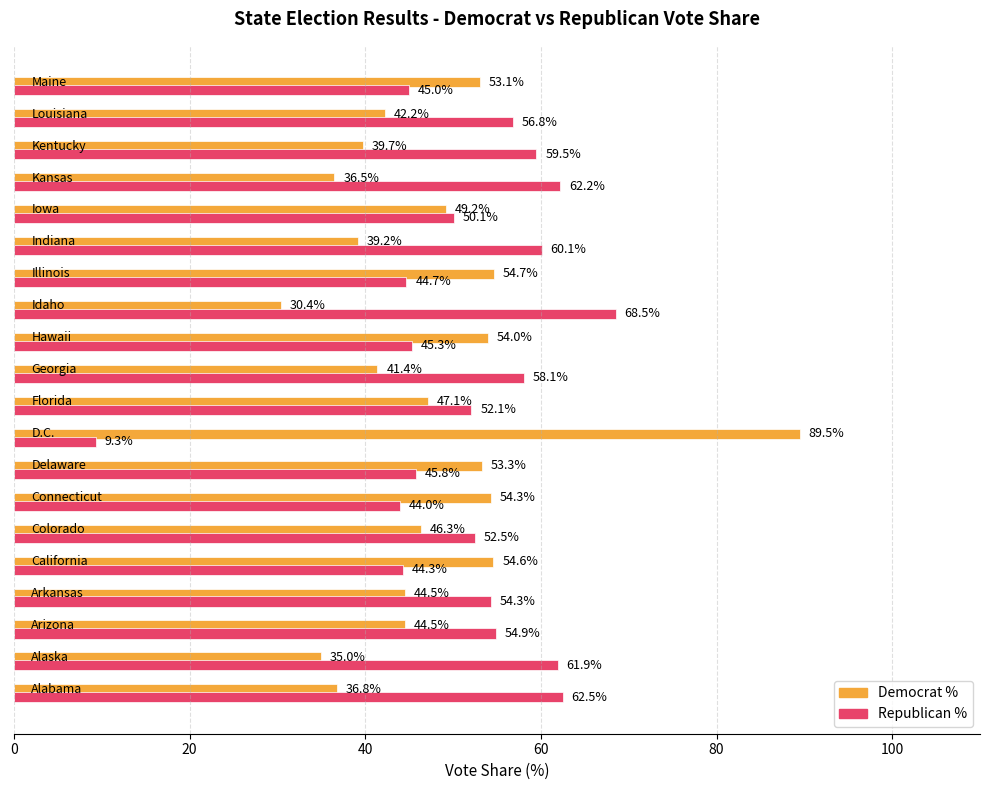

Which series has the largest total across all categories?

Republican %